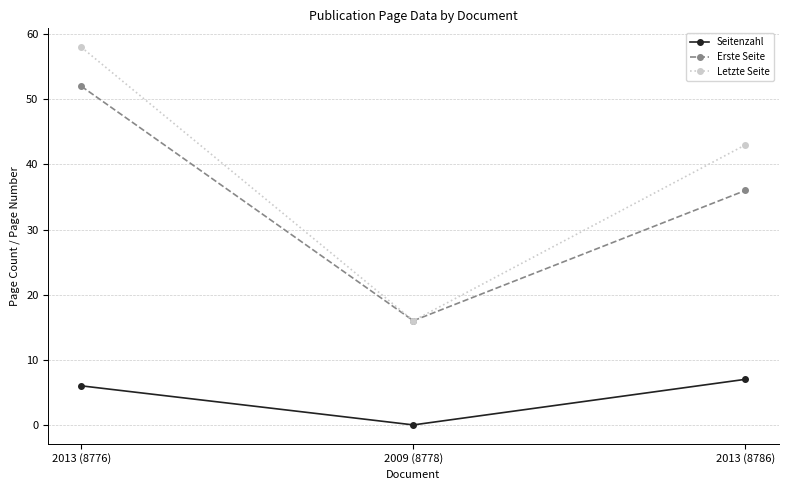

Is the value of Erste Seite at 2013 (8776) greater than the value of Letzte Seite at 2013 (8776)?

No